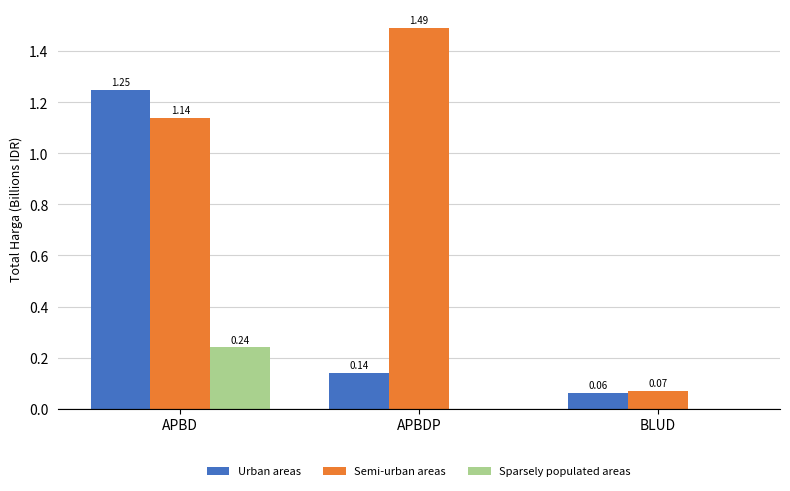

At which category is the sum across all series the highest?

APBD